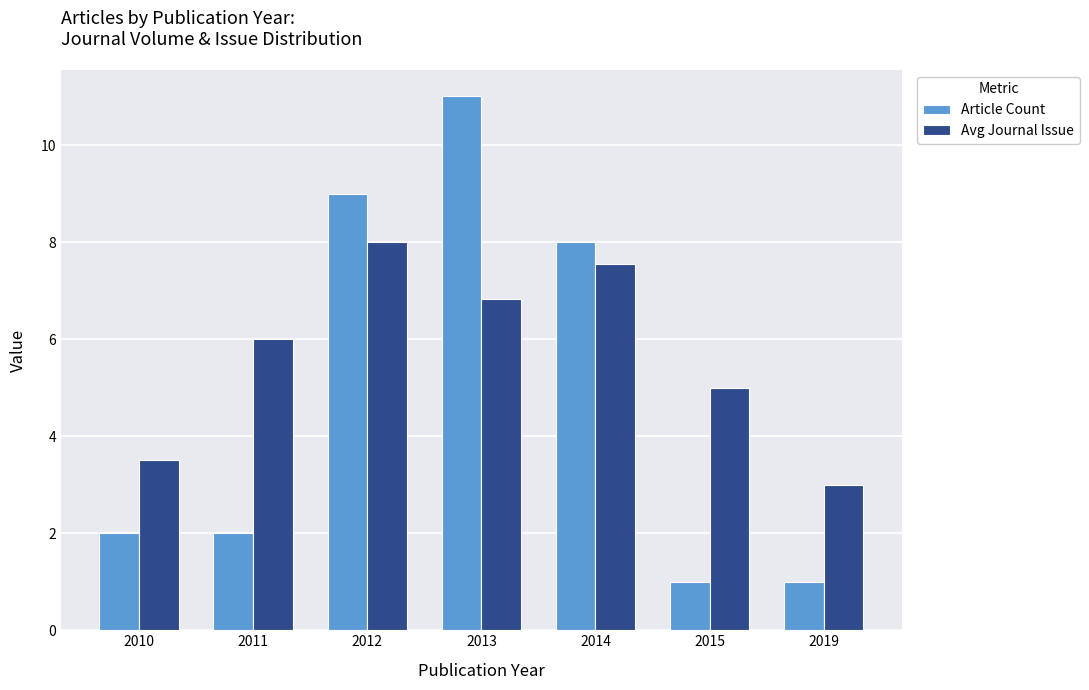

What is the difference between the maximum and minimum values in the Article Count series?

10.0